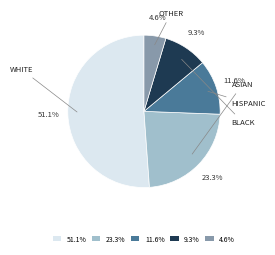

What is the largest slice in the pie chart?

51.1%